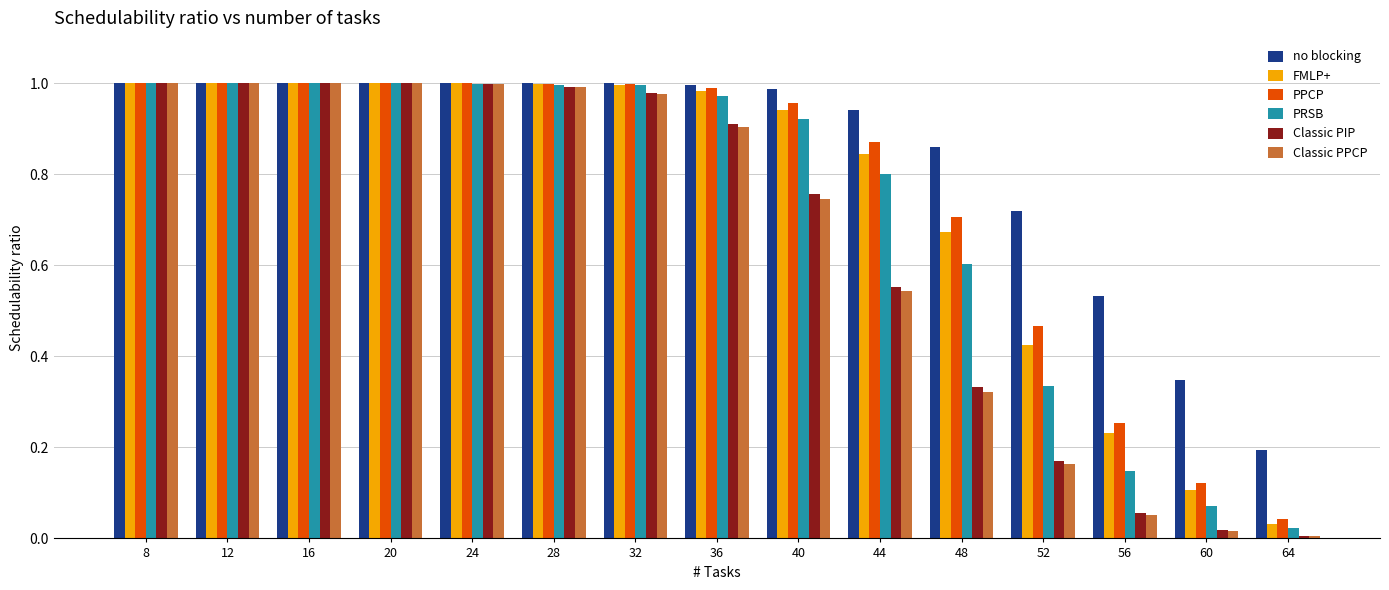

What is the sum of all Classic PIP values?

9.8